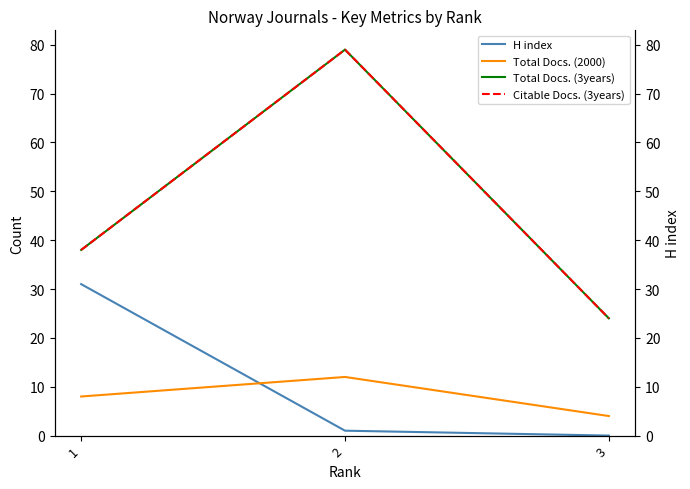

What is the sum of the H index values at 3 and 1?

31